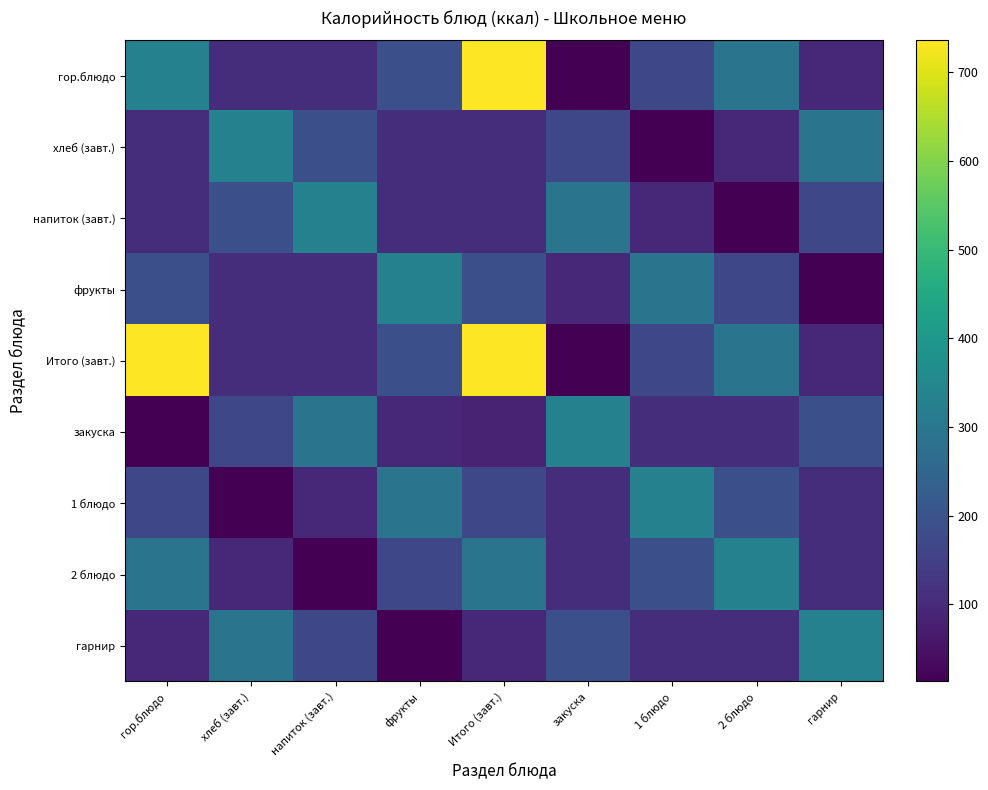

How many series are shown in this chart?

9